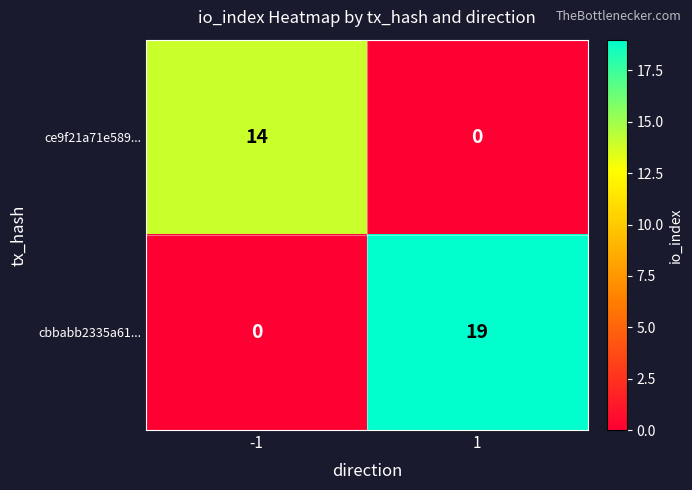

What is the approximate value of cbbabb2335a61... at 1?

19